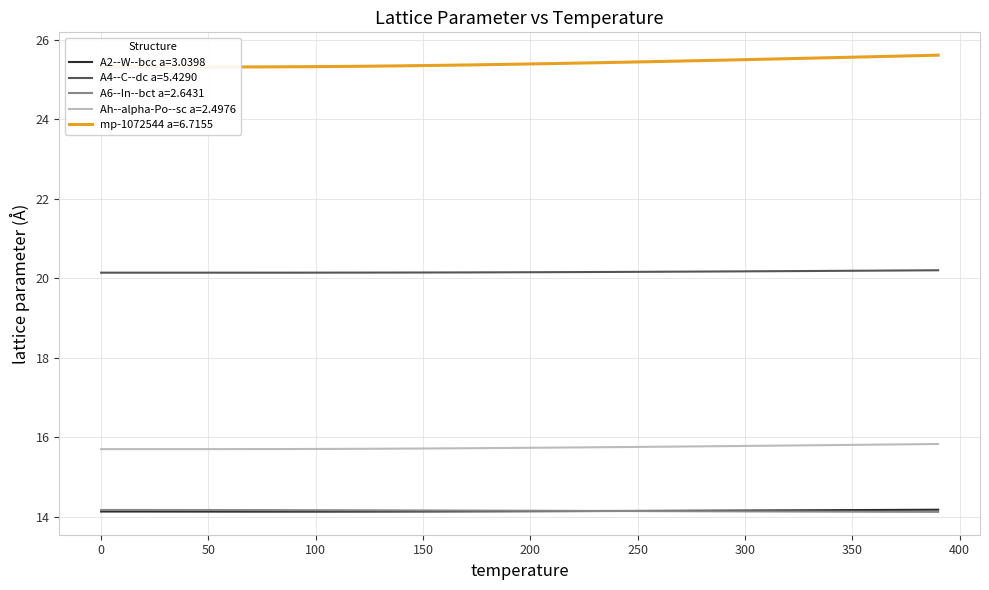

Reading left to right, what are all the values shown in this chart?

A2--W--bcc a=3.0398: 14.1	14.1	14.1	14.1	14.1	14.1	14.1	14.1	14.1	14.1	14.1	14.1	14.1	14.1	14.1	14.1	14.1	14.1	14.1	14.1	14.1	14.1	14.1	14.1	14.1	14.1	14.1	14.1	14.1	14.2	14.2	14.2	14.2	14.2	14.2	14.2	14.2	14.2	14.2	14.2
A4--C--dc a=5.4290: 20.1	20.1	20.1	20.1	20.1	20.1	20.1	20.1	20.1	20.1	20.1	20.1	20.1	20.1	20.1	20.1	20.1	20.1	20.1	20.2	20.2	20.2	20.2	20.2	20.2	20.2	20.2	20.2	20.2	20.2	20.2	20.2	20.2	20.2	20.2	20.2	20.2	20.2	20.2	20.2
A6--In--bct a=2.6431: 14.2	14.2	14.2	14.2	14.2	14.2	14.2	14.2	14.2	14.2	14.2	14.2	14.2	14.2	14.2	14.2	14.2	14.2	14.1	14.1	14.1	14.1	14.1	14.1	14.1	14.1	14.1	14.1	14.1	14.1	14.1	14.1	14.1	14.1	14.1	14.1	14.1	14.1	14.1	14.1
Ah--alpha-Po--sc a=2.4976: 15.7	15.7	15.7	15.7	15.7	15.7	15.7	15.7	15.7	15.7	15.7	15.7	15.7	15.7	15.7	15.7	15.7	15.7	15.7	15.7	15.7	15.7	15.7	15.7	15.7	15.8	15.8	15.8	15.8	15.8	15.8	15.8	15.8	15.8	15.8	15.8	15.8	15.8	15.8	15.8
mp-1072544 a=6.7155: 25.3	25.3	25.3	25.3	25.3	25.3	25.3	25.3	25.3	25.3	25.3	25.3	25.3	25.3	25.3	25.4	25.4	25.4	25.4	25.4	25.4	25.4	25.4	25.4	25.4	25.4	25.5	25.5	25.5	25.5	25.5	25.5	25.5	25.5	25.6	25.6	25.6	25.6	25.6	25.6